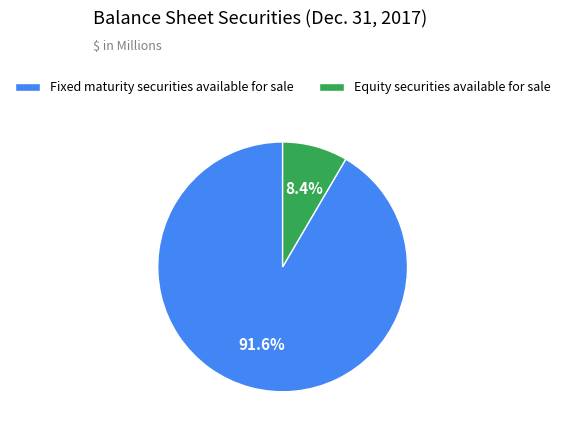

Is it true that Fixed maturity securities available for sale is 92% of the pie?

True